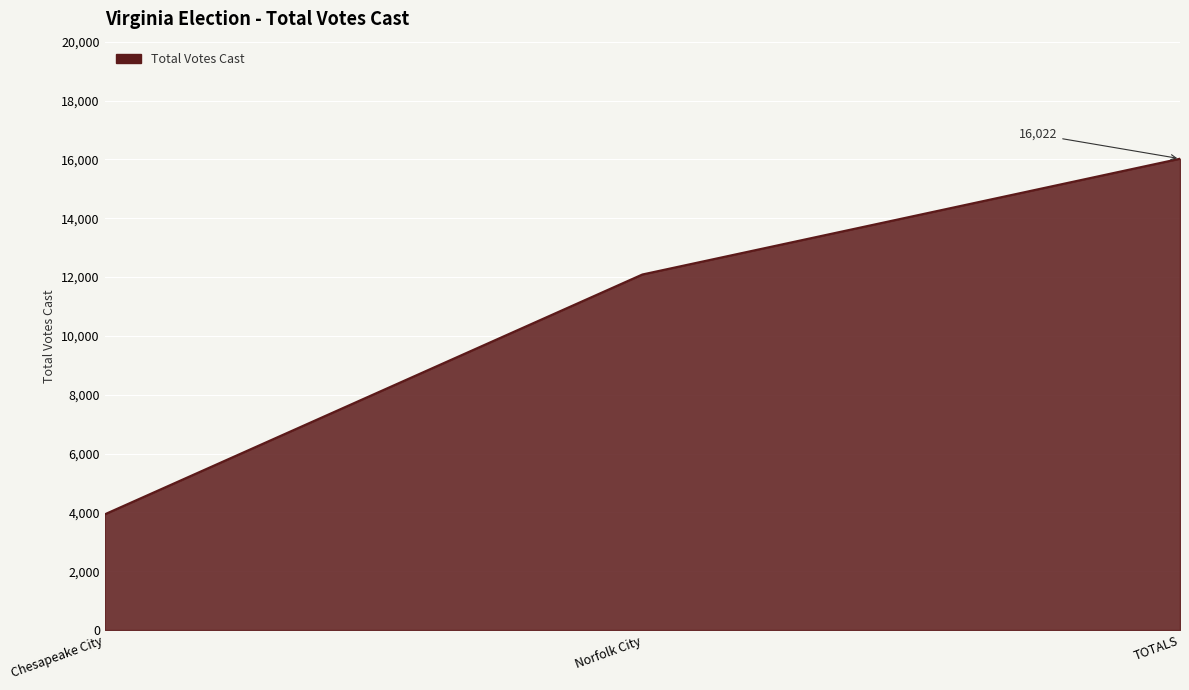

Rank the categories by value from highest to lowest.

TOTALS, Norfolk City, Chesapeake City